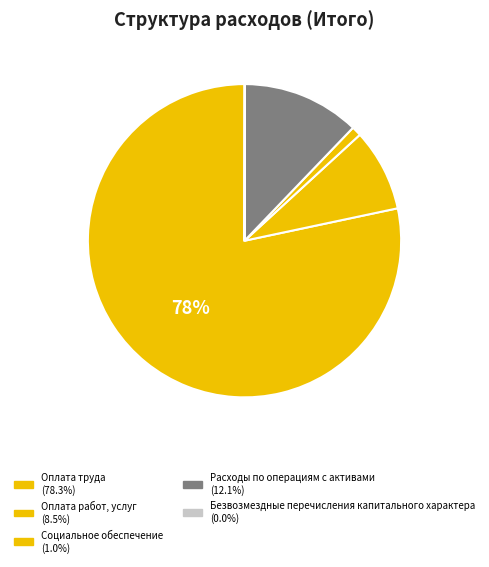

Count the number of slices in the pie.

5